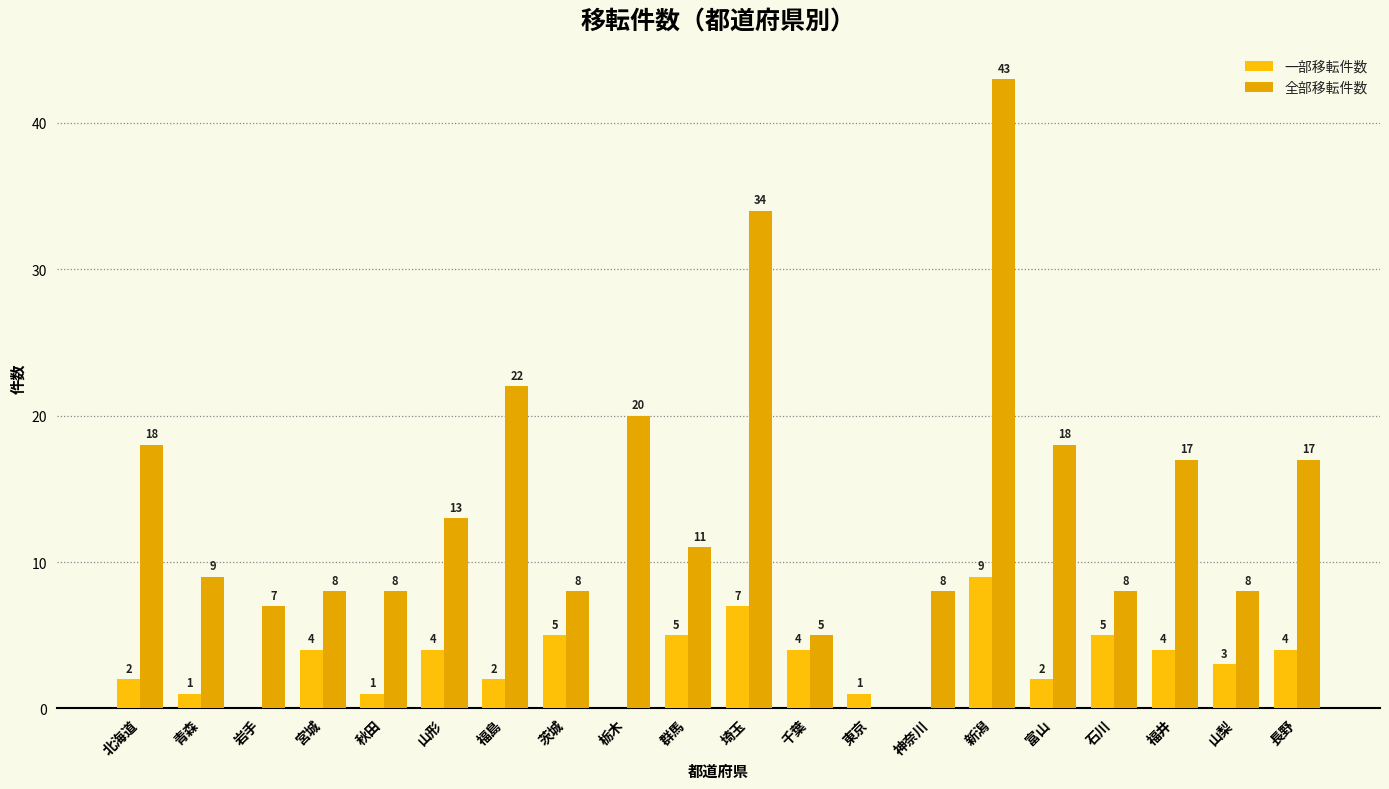

Reading left to right, list all the values displayed in this chart.

一部移転件数: 北海道=2	青森=1	岩手=0	宮城=4	秋田=1	山形=4	福島=2	茨城=5	栃木=0	群馬=5	埼玉=7	千葉=4	東京=1	神奈川=0	新潟=9	富山=2	石川=5	福井=4	山梨=3	長野=4
全部移転件数: 北海道=18	青森=9	岩手=7	宮城=8	秋田=8	山形=13	福島=22	茨城=8	栃木=20	群馬=11	埼玉=34	千葉=5	東京=0	神奈川=8	新潟=43	富山=18	石川=8	福井=17	山梨=8	長野=17